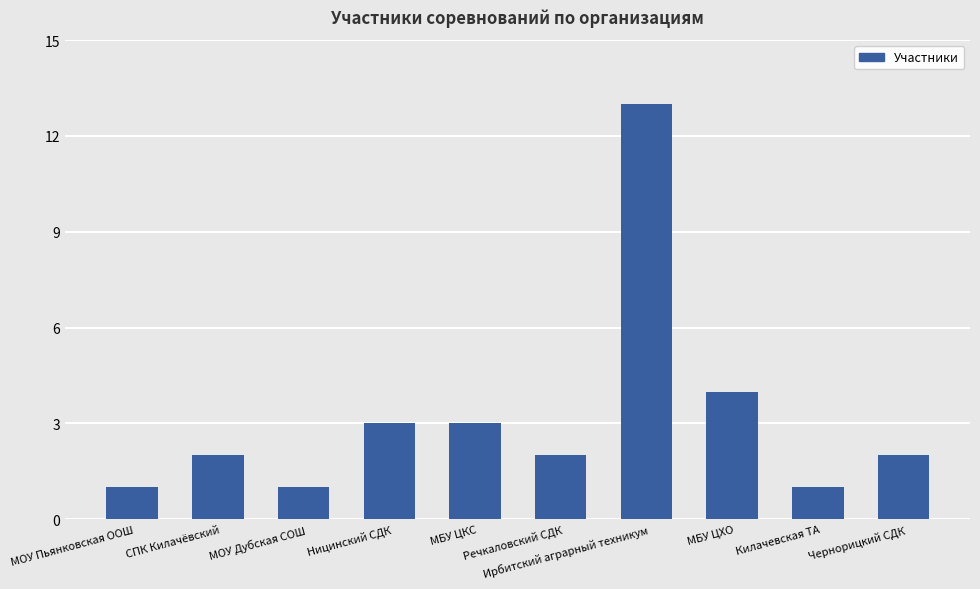

What is the value of the 7th bar from the left?

13